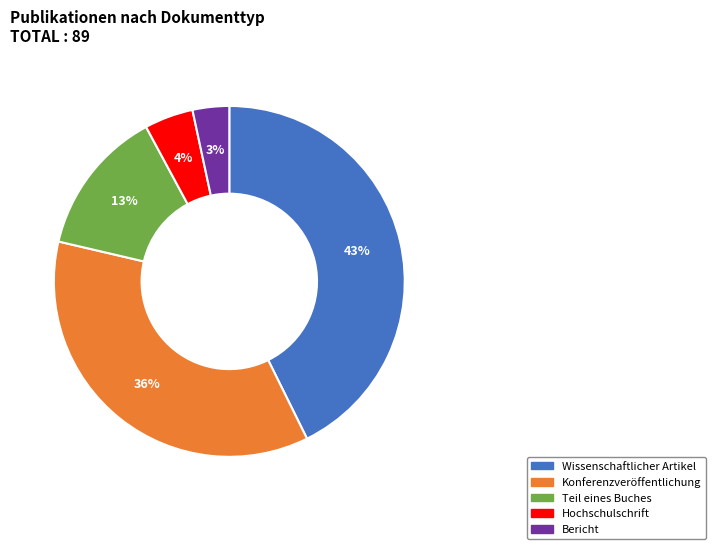

Does Teil eines Buches represent more than half of the total?

No